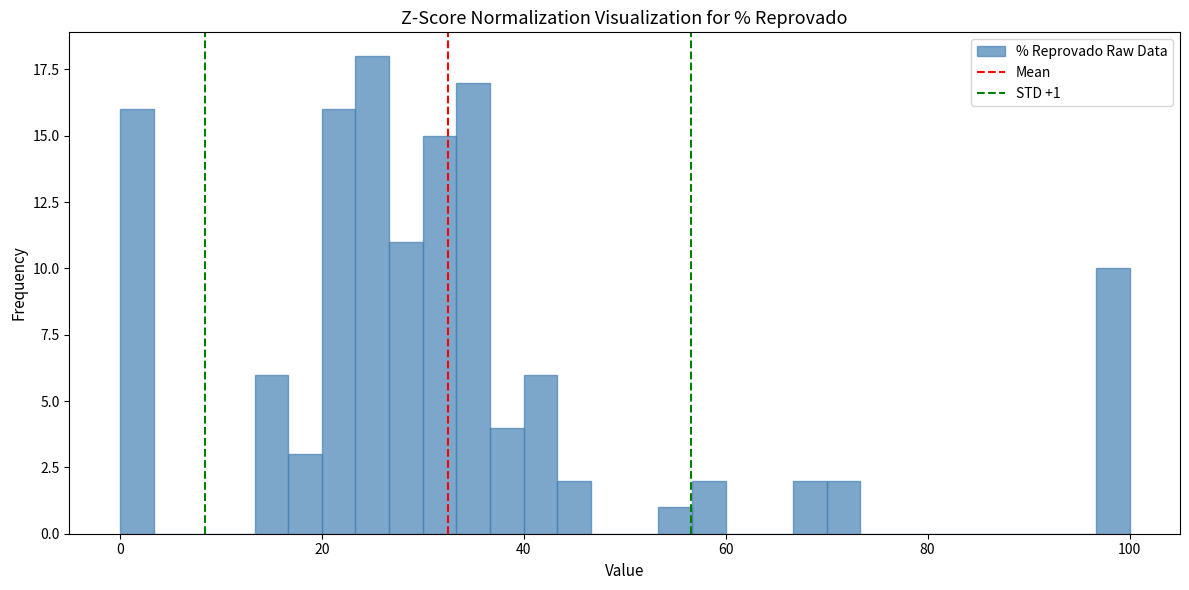

Read against the x-axis, roughly where is the centre of the tallest bar?

26